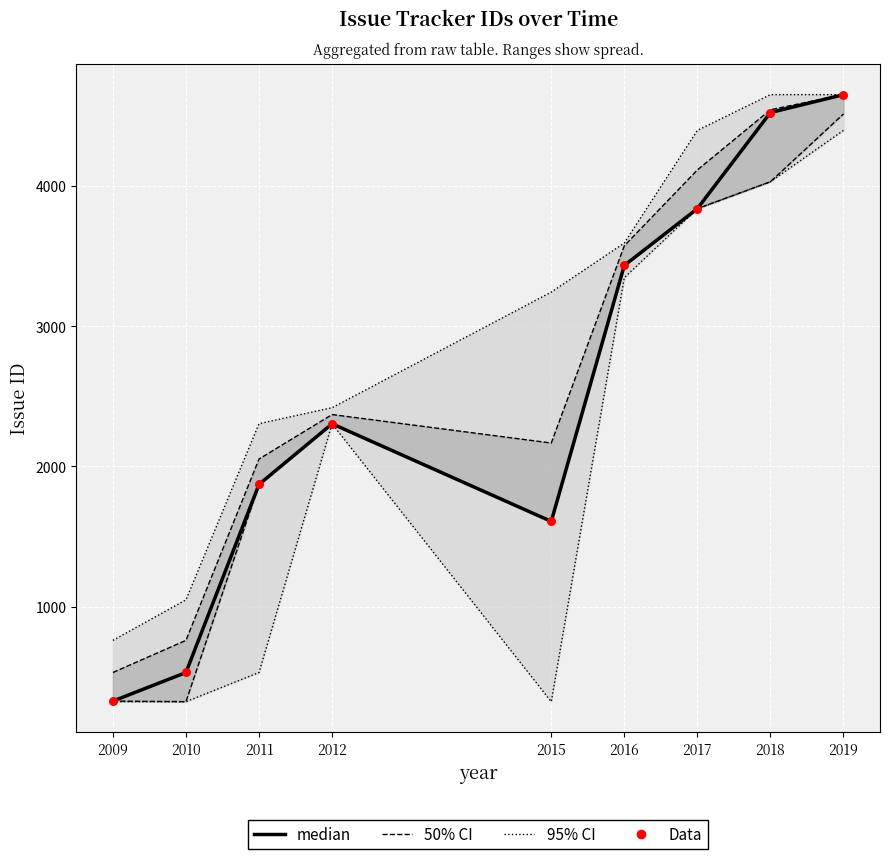

What is the total value across all series at 2009?

1300